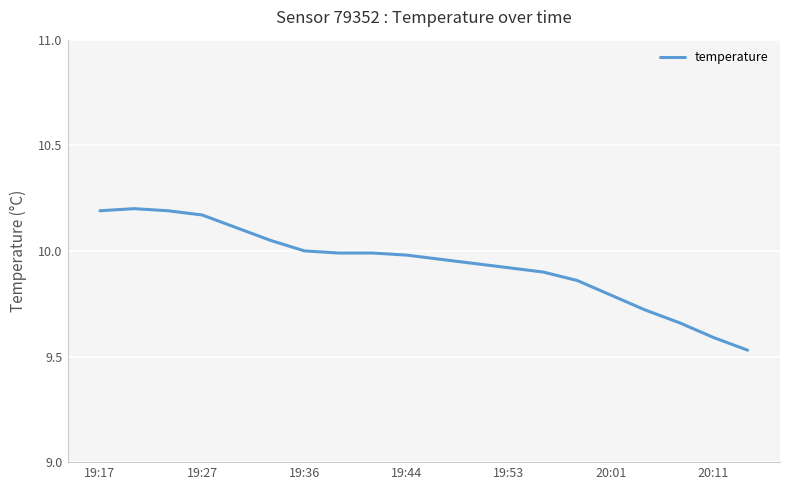

What is the difference between the maximum and minimum values?

0.7